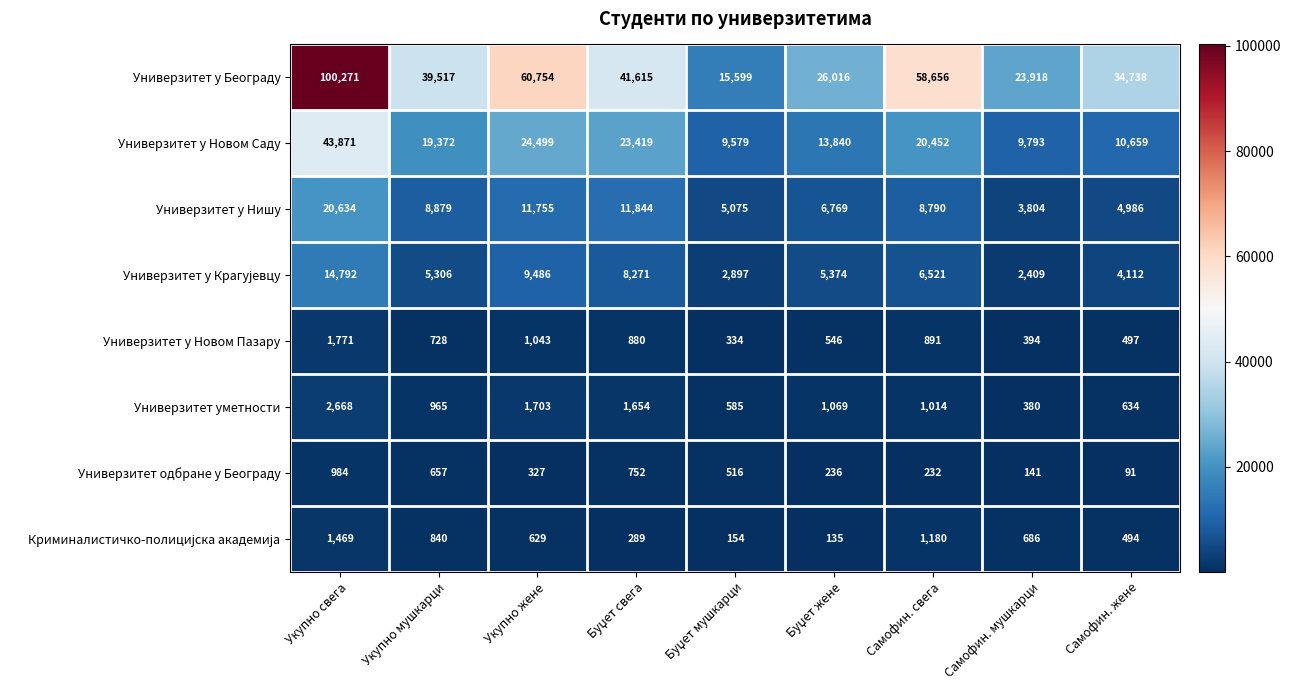

At which category is the sum across all series the highest?

Укупно свега